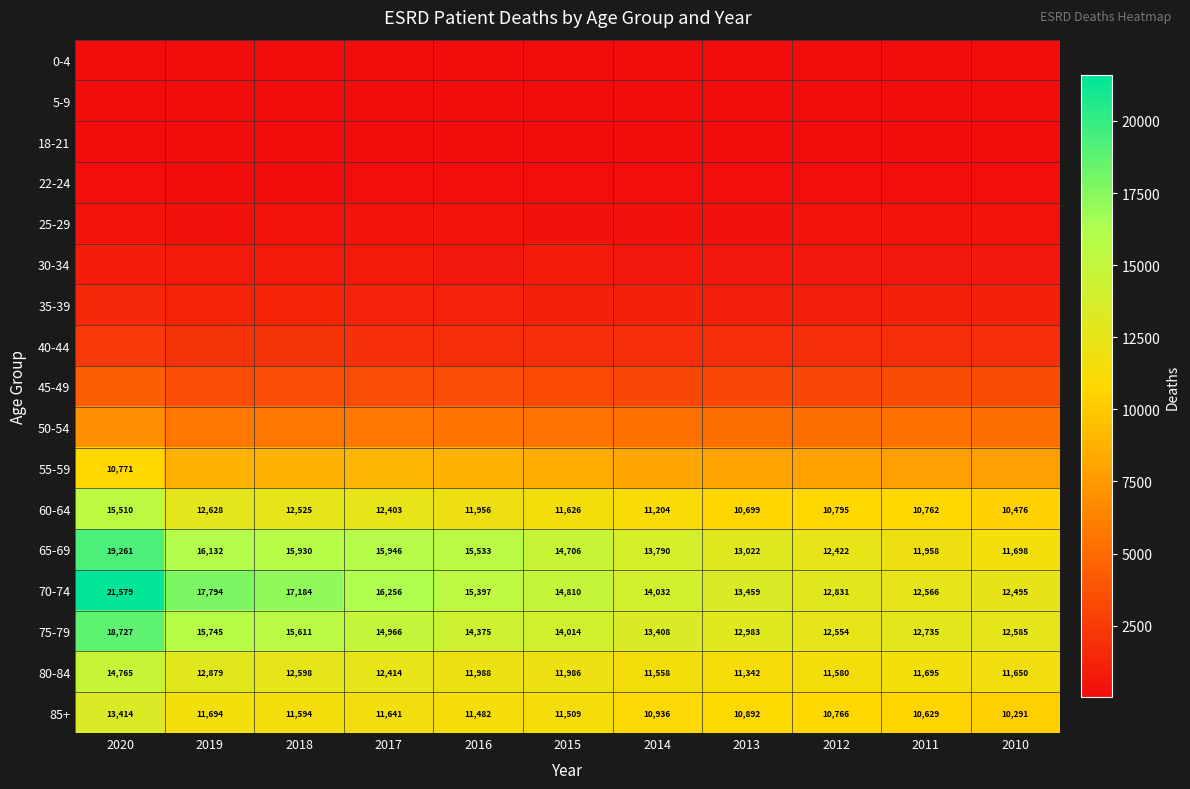

List the labels in order of 65-69 value, largest first.

2020, 2019, 2017, 2018, 2016, 2015, 2014, 2013, 2012, 2011, 2010